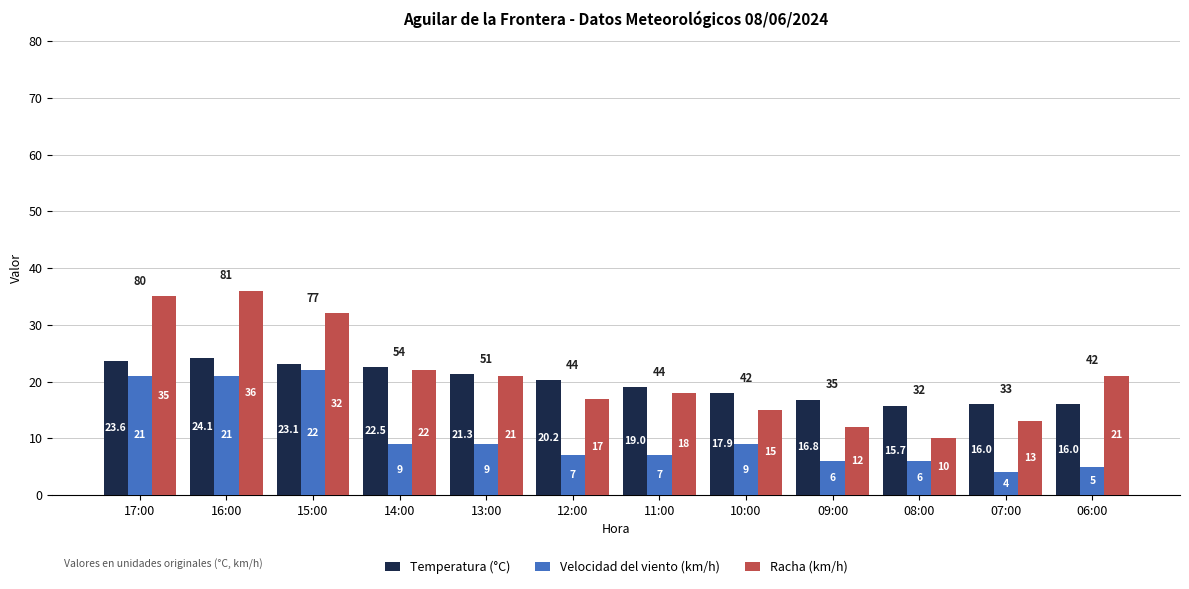

What position from the right is 12:00?

7